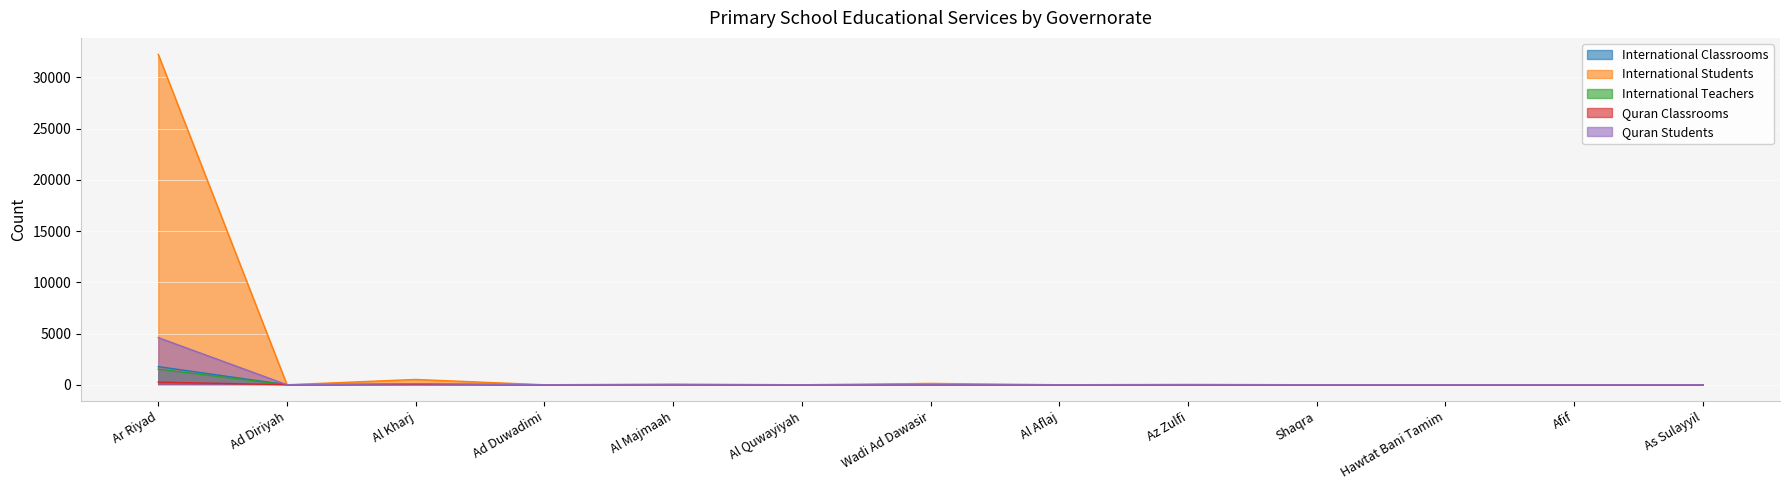

Reading right to left, list all the values displayed in this chart.

International Classrooms: As Sulayyil=0	Afif=0	Hawtat Bani Tamim=0	Shaqra=0	Az Zulfi=5	Al Aflaj=0	Wadi Ad Dawasir=6	Al Quwayiyah=0	Al Majmaah=10	Ad Duwadimi=0	Al Kharj=35	Ad Diriyah=0	Ar Riyad=1768
International Students: As Sulayyil=0	Afif=0	Hawtat Bani Tamim=0	Shaqra=0	Az Zulfi=33	Al Aflaj=0	Wadi Ad Dawasir=130	Al Quwayiyah=0	Al Majmaah=59	Ad Duwadimi=0	Al Kharj=517	Ad Diriyah=0	Ar Riyad=32237
International Teachers: As Sulayyil=0	Afif=0	Hawtat Bani Tamim=0	Shaqra=0	Az Zulfi=4	Al Aflaj=0	Wadi Ad Dawasir=10	Al Quwayiyah=0	Al Majmaah=9	Ad Duwadimi=0	Al Kharj=36	Ad Diriyah=0	Ar Riyad=1519
Quran Classrooms: As Sulayyil=0	Afif=0	Hawtat Bani Tamim=0	Shaqra=0	Az Zulfi=0	Al Aflaj=0	Wadi Ad Dawasir=0	Al Quwayiyah=0	Al Majmaah=0	Ad Duwadimi=0	Al Kharj=5	Ad Diriyah=0	Ar Riyad=259
Quran Students: As Sulayyil=0	Afif=0	Hawtat Bani Tamim=0	Shaqra=0	Az Zulfi=0	Al Aflaj=0	Wadi Ad Dawasir=0	Al Quwayiyah=0	Al Majmaah=0	Ad Duwadimi=0	Al Kharj=95	Ad Diriyah=0	Ar Riyad=4599